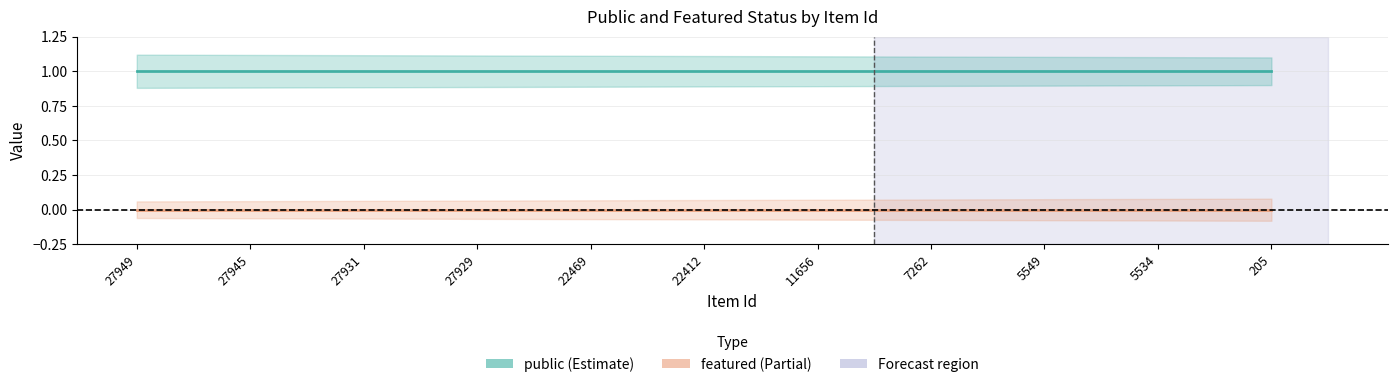

Reading right to left, transcribe all the data shown in this chart.

public: 1	1	1	1	1	1	1	1	1	1	1
featured: 0	0	0	0	0	0	0	0	0	0	0